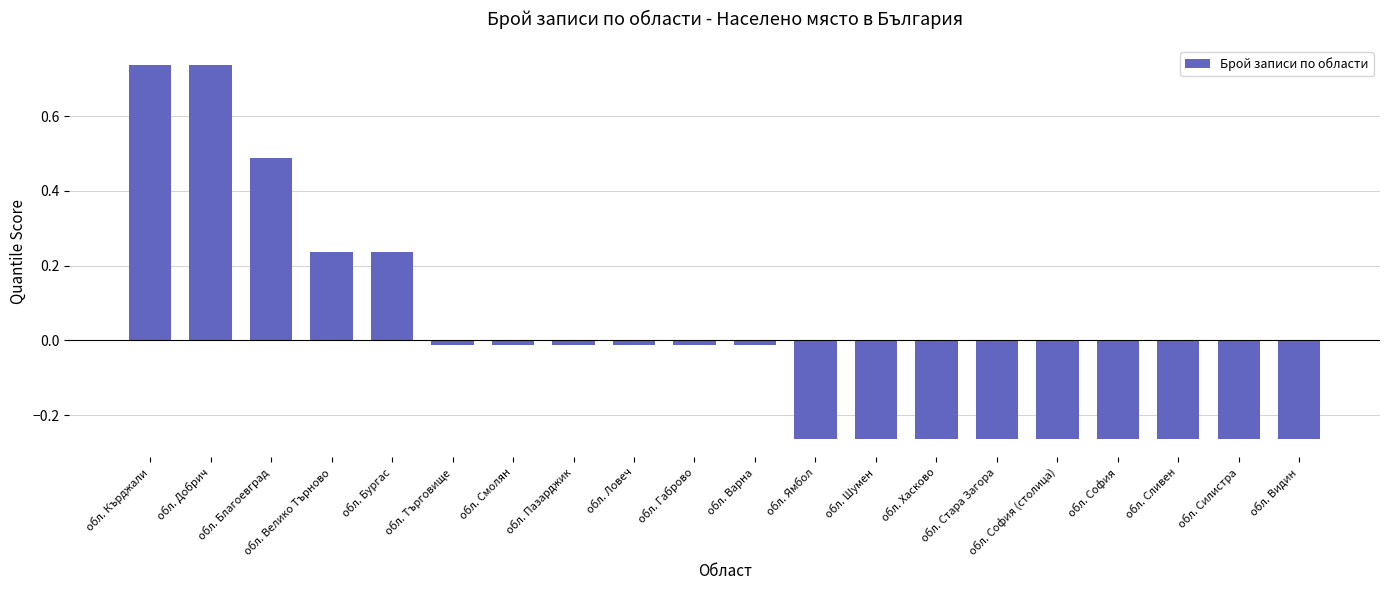

Does the chart contain stacked bars?

No